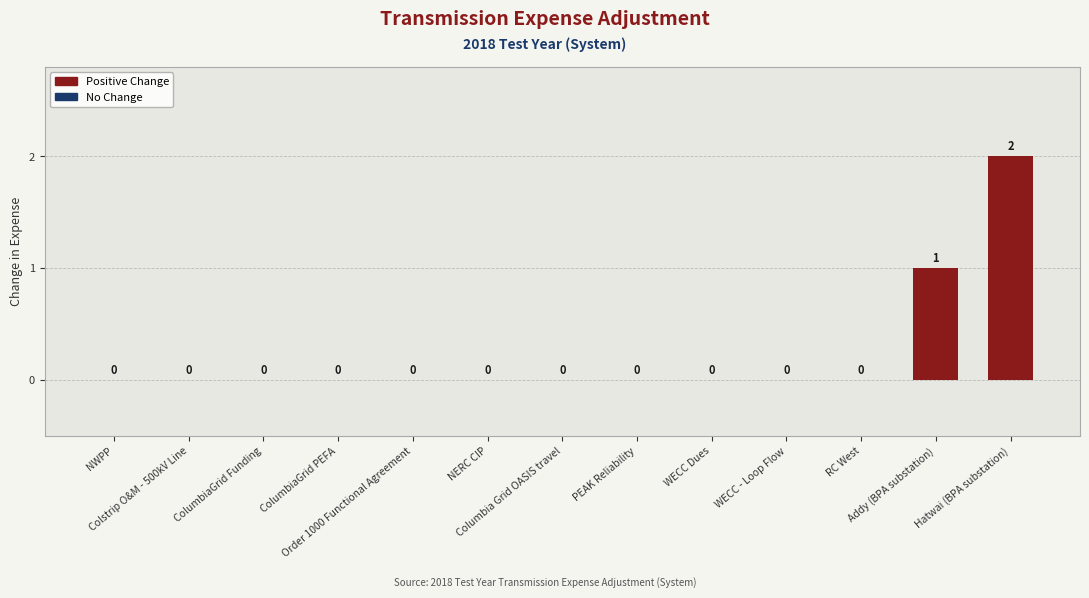

What is the sum of all values?

3